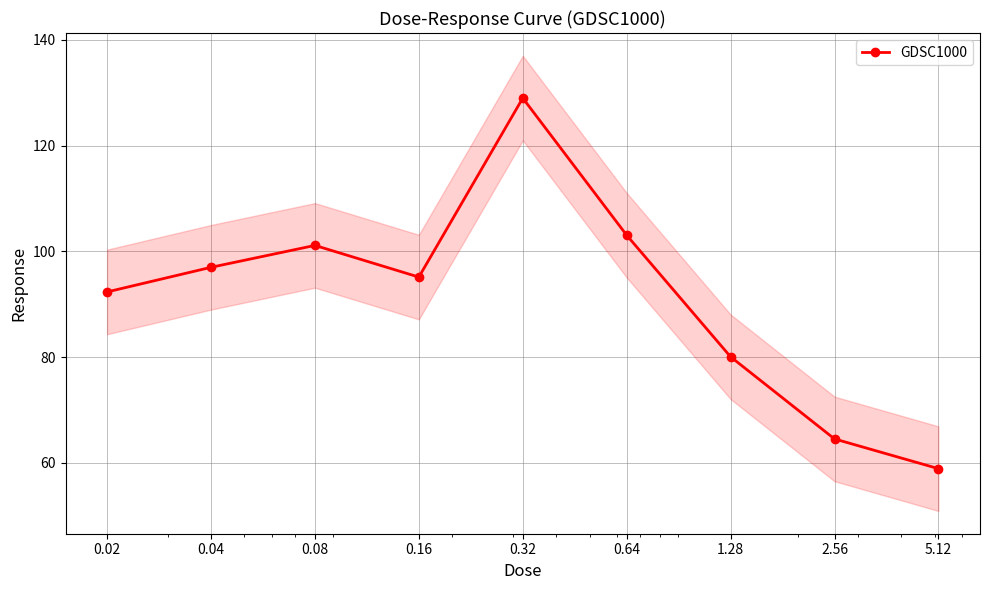

At which category does the chart reach its minimum across all series?

5.12